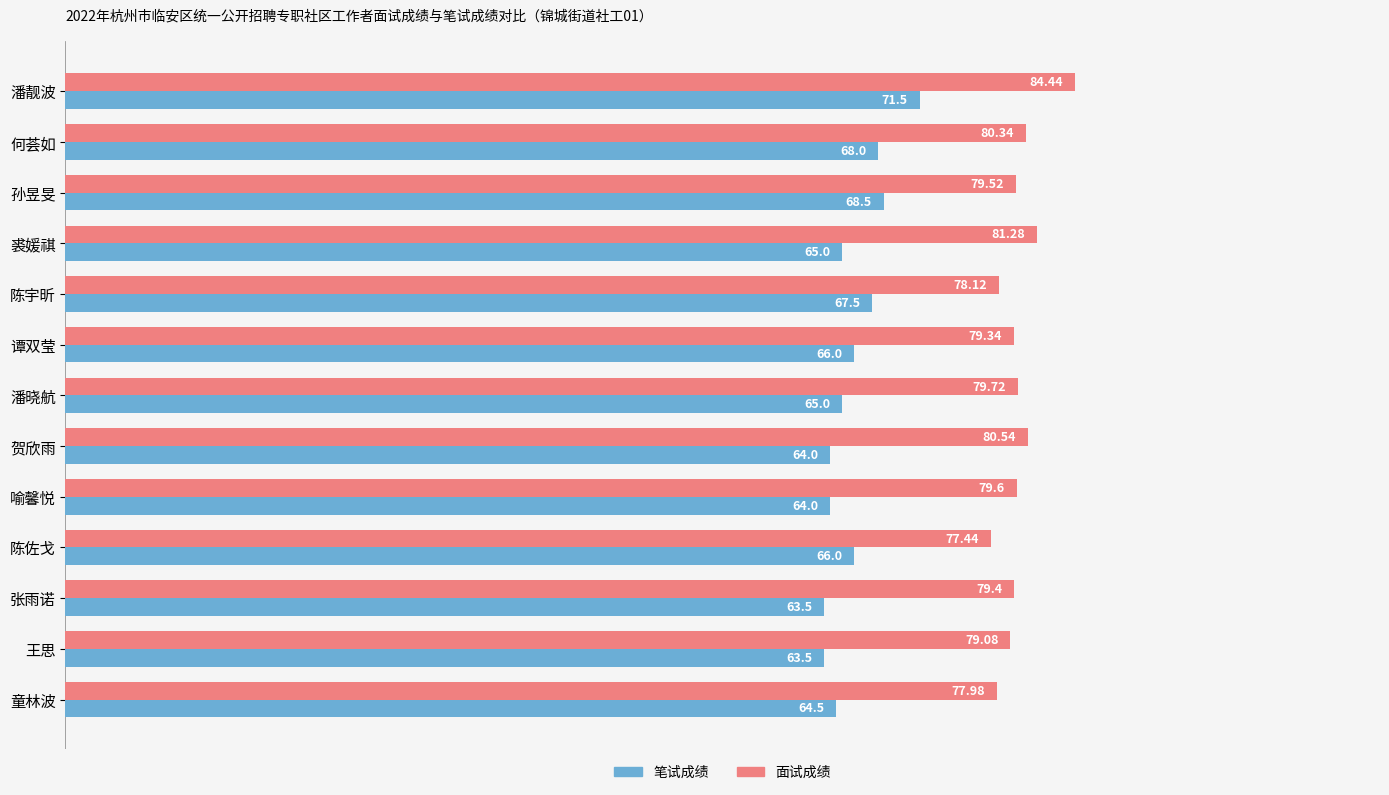

Rank the series by their average value, from lowest to highest.

笔试成绩, 面试成绩